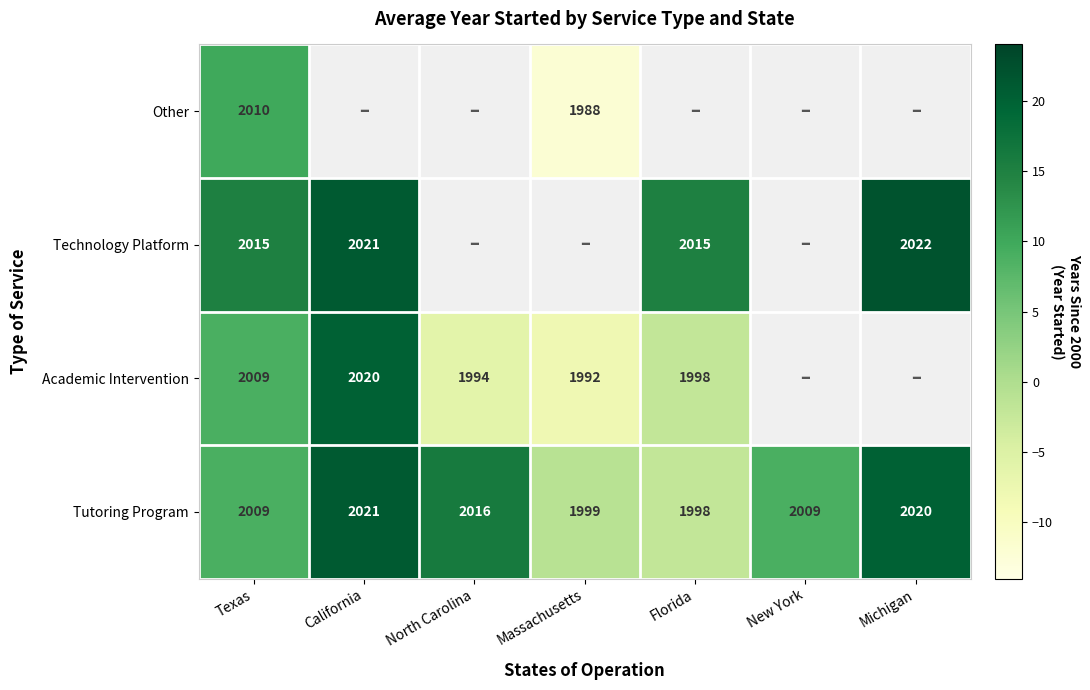

The Technology Platform series shows 2015 at Texas. True or false?

True